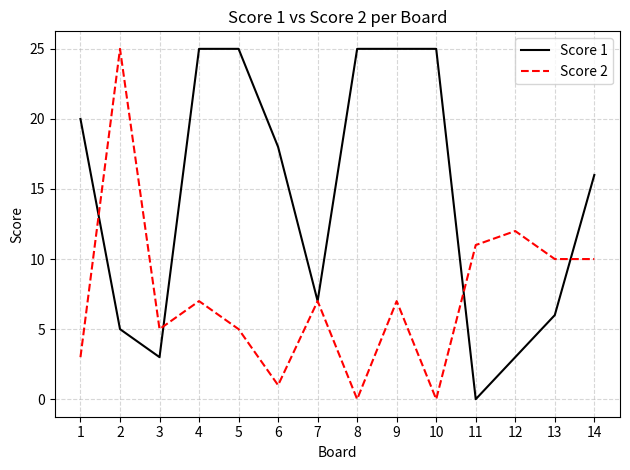

What are all the series names shown in the legend?

Score 1, Score 2